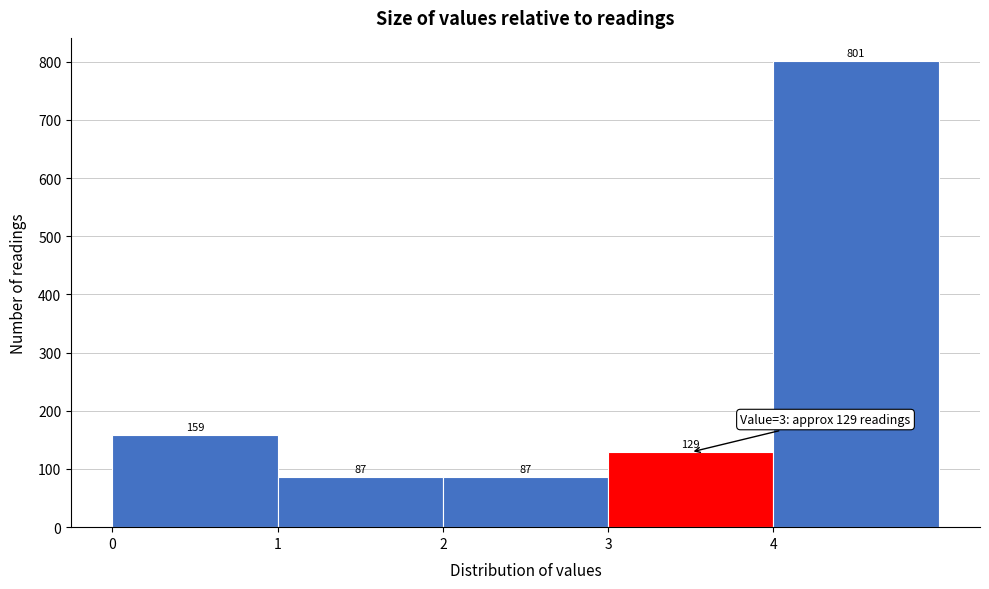

What is the height of the bar covering 1 to 2 on the x-axis?

87